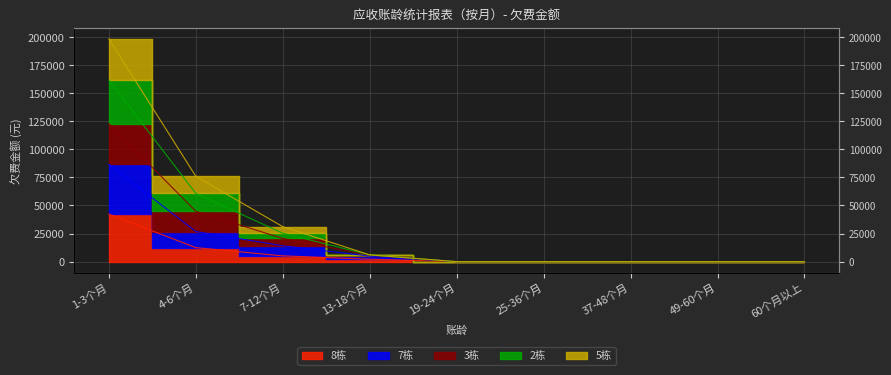

True or false: 2栋 has a value of 60723.4 at 4-6个月.

True